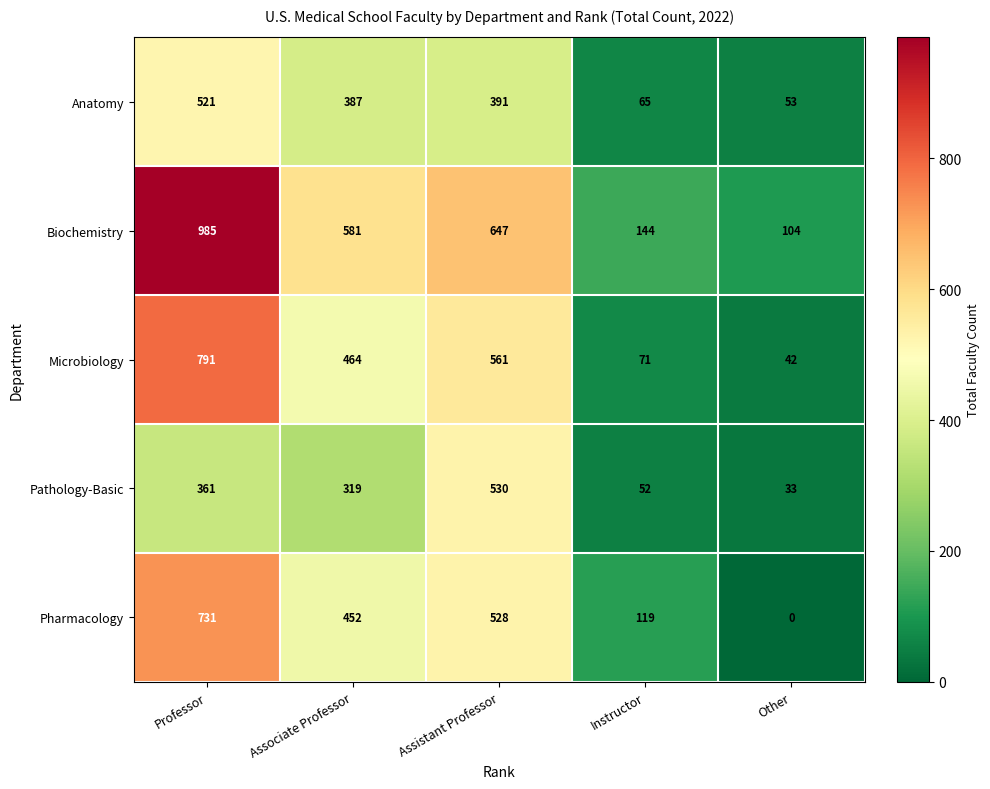

Reading right to left, transcribe all the data shown in this chart.

Anatomy: Other=53	Instructor=65	Assistant Professor=391	Associate Professor=387	Professor=521
Biochemistry: Other=104	Instructor=144	Assistant Professor=647	Associate Professor=581	Professor=985
Microbiology: Other=42	Instructor=71	Assistant Professor=561	Associate Professor=464	Professor=791
Pathology-Basic: Other=33	Instructor=52	Assistant Professor=530	Associate Professor=319	Professor=361
Pharmacology: Other=0	Instructor=119	Assistant Professor=528	Associate Professor=452	Professor=731